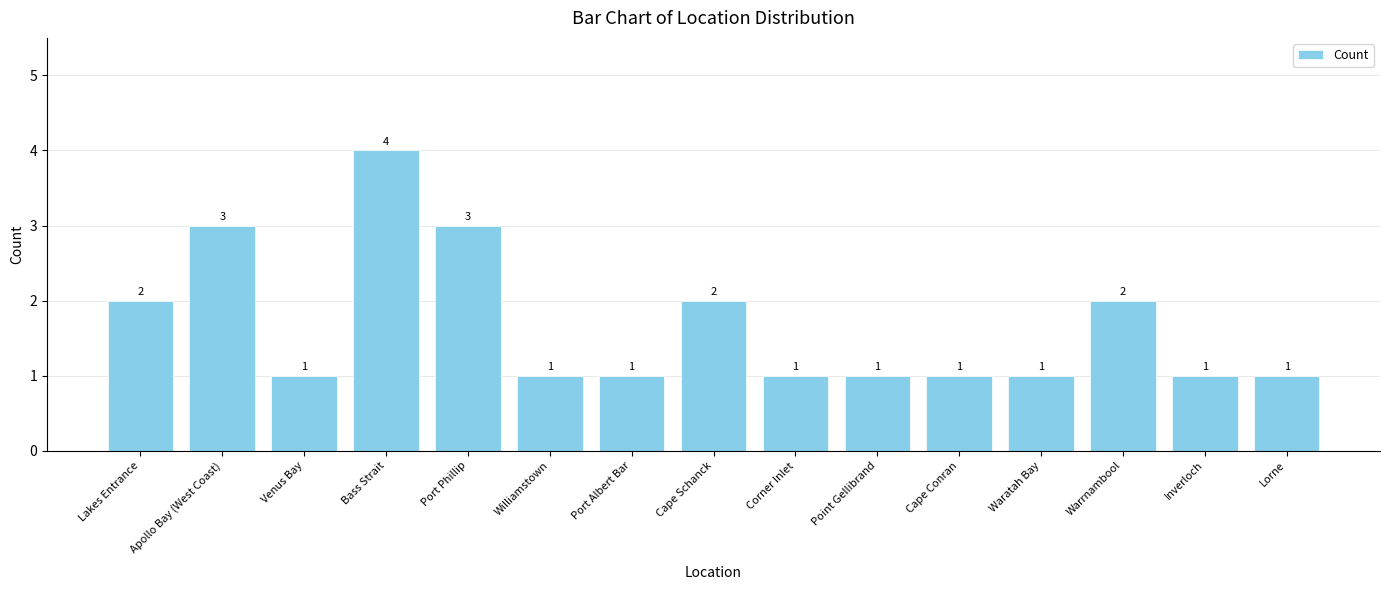

How many values are between 1 and 2?

12